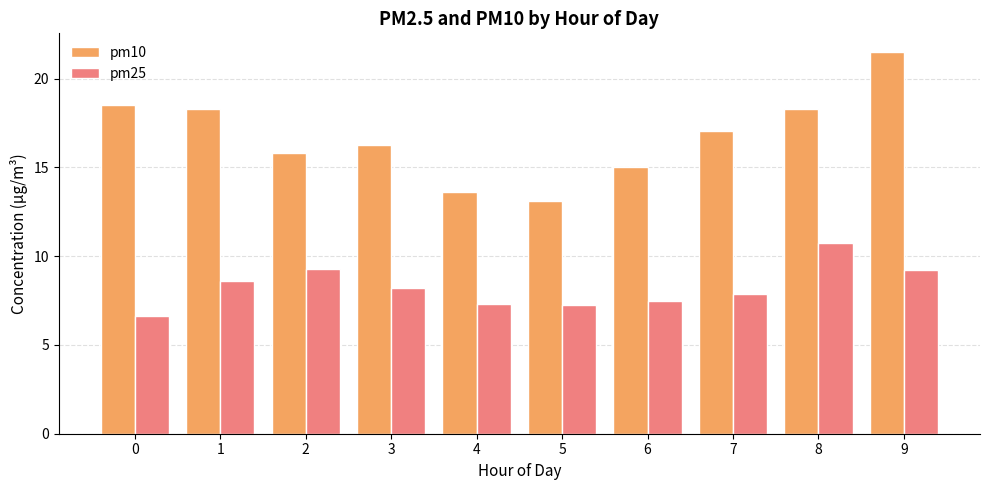

Which series has the widest spread of values?

pm10